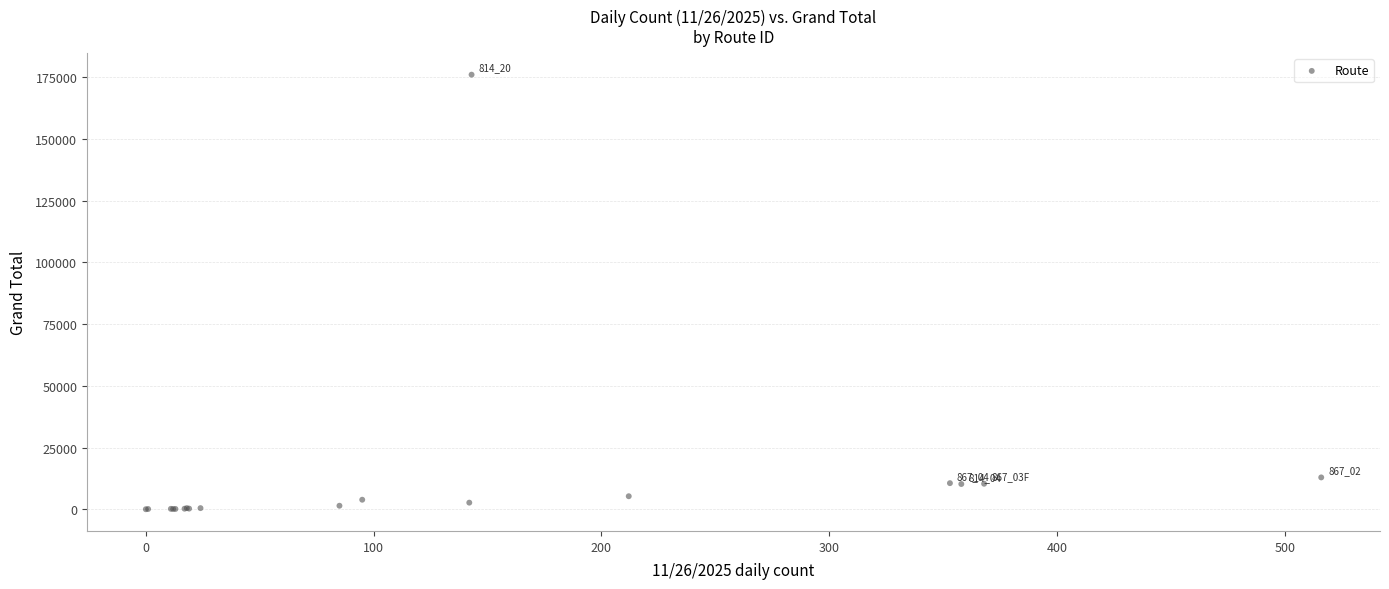

What Y value in the scatter plot is closest to 88048?

12952